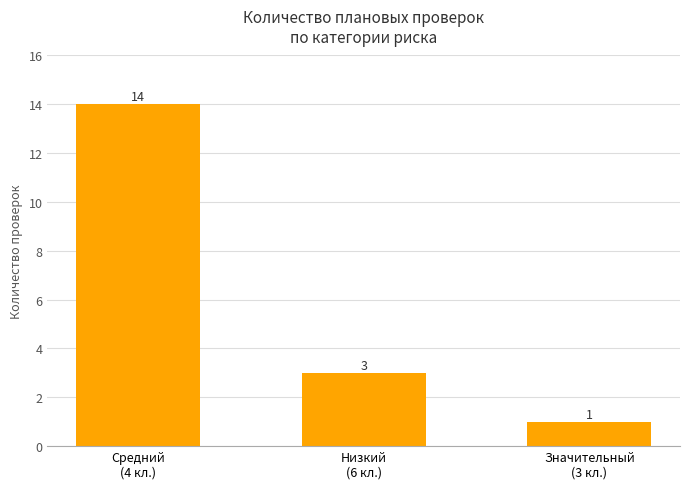

Reading left to right, what are all the values shown in this chart?

14	3	1